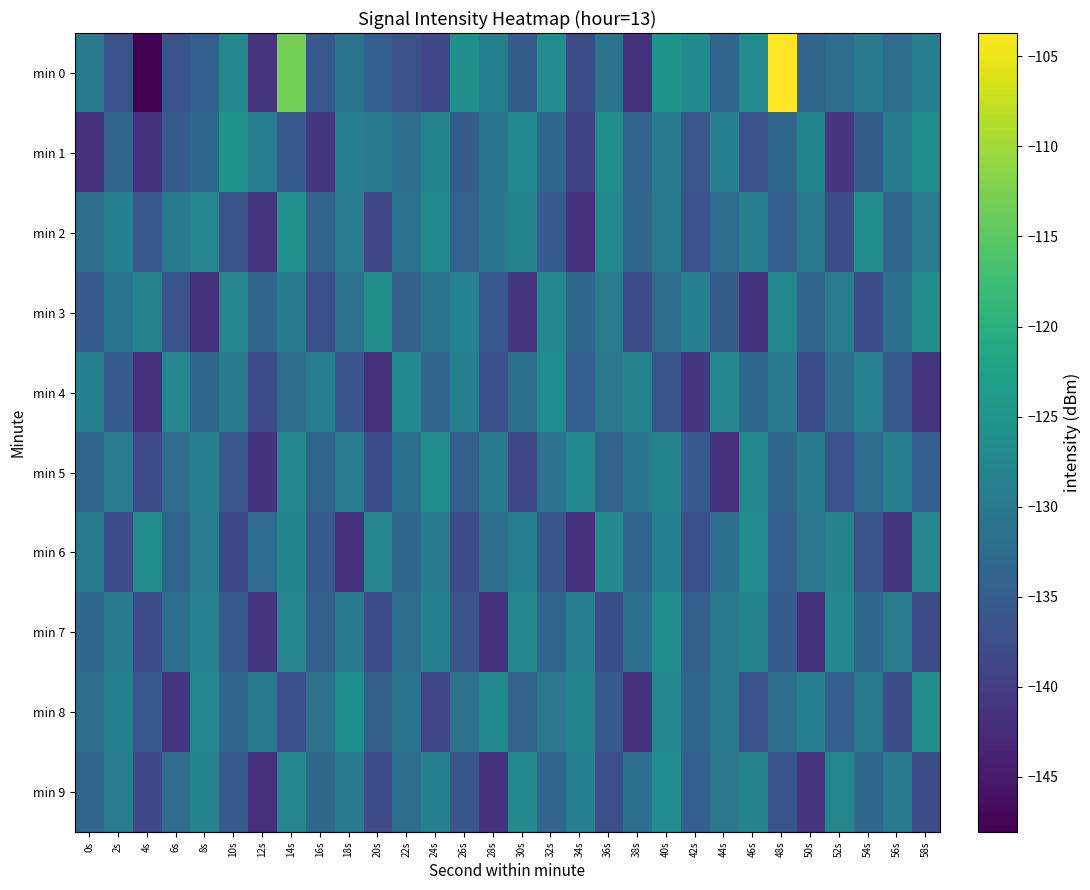

How many categories are shown in the chart?

30